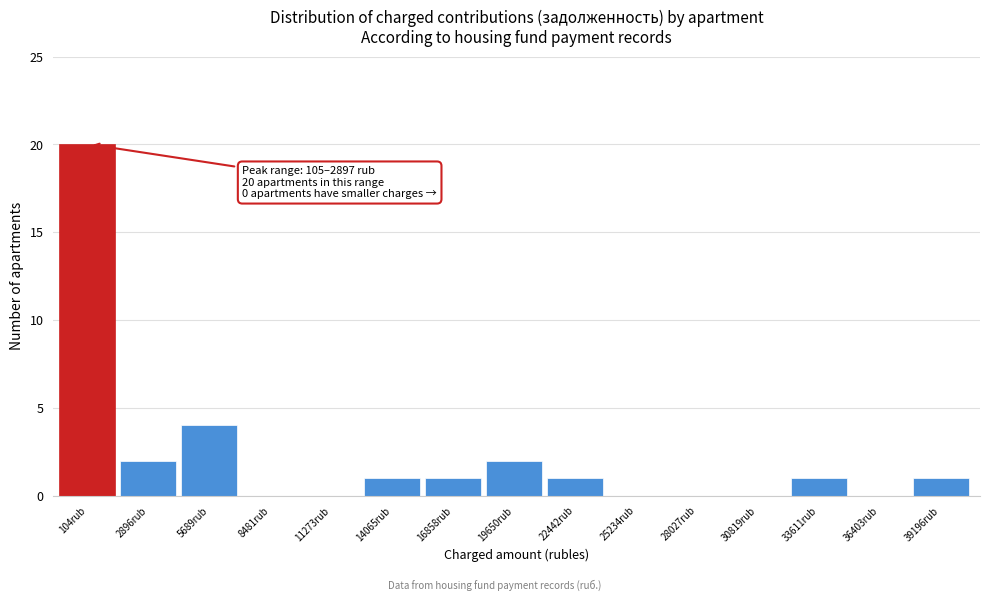

Reading right to left, what are all the values shown in this chart?

39196rub=1	36403rub=0	33611rub=1	30819rub=0	28027rub=0	25234rub=0	22442rub=1	19650rub=2	16858rub=1	14065rub=1	11273rub=0	8481rub=0	5689rub=4	2896rub=2	104rub=20